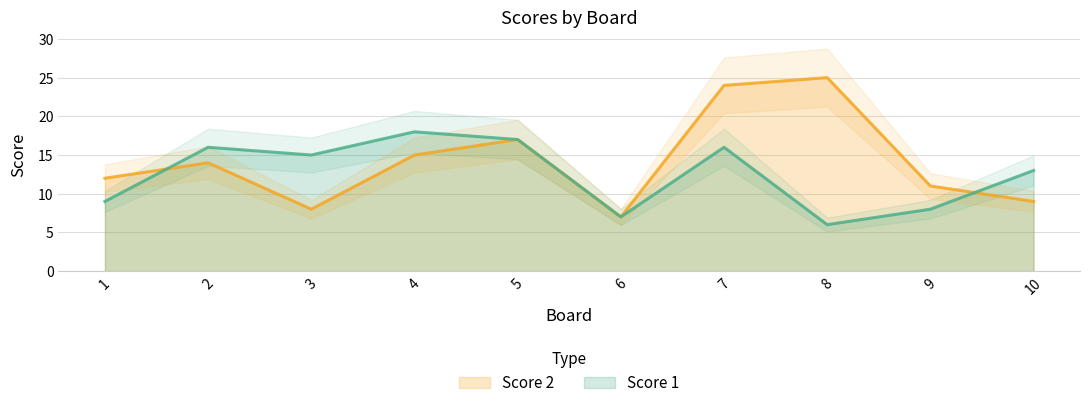

Rank the categories by Score 1 value from lowest to highest.

8, 6, 9, 1, 10, 3, 2, 7, 5, 4